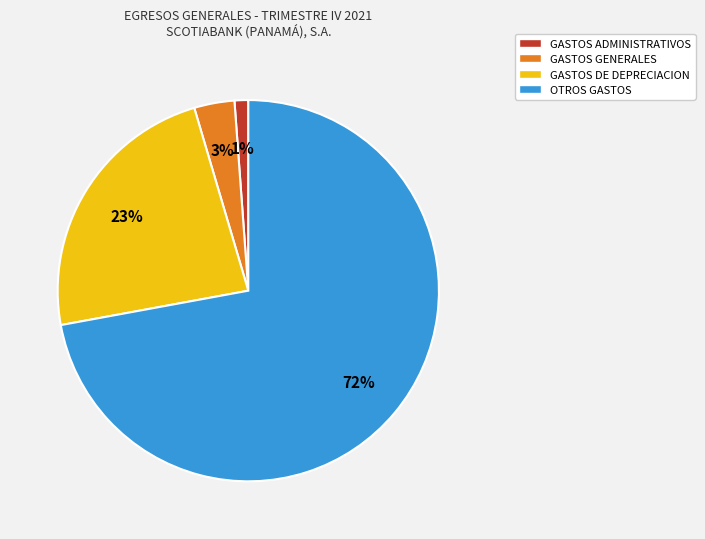

Which has a higher value, GASTOS DE DEPRECIACION or GASTOS GENERALES?

GASTOS DE DEPRECIACION